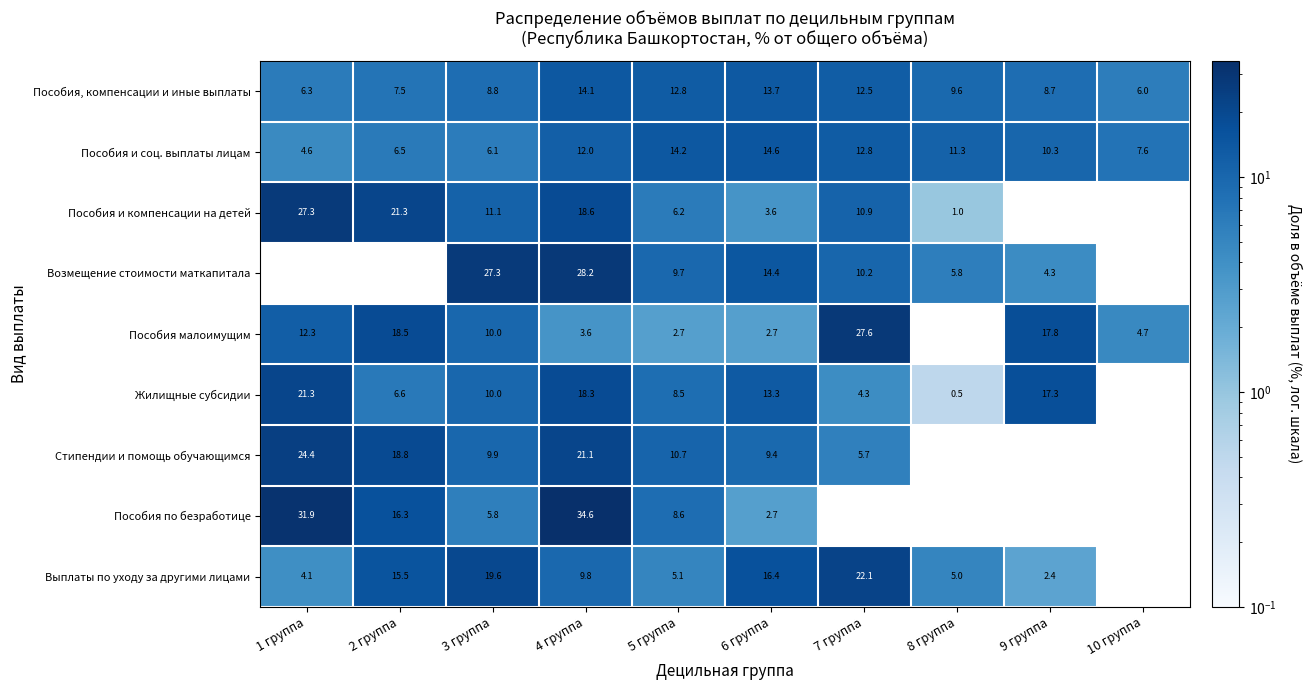

The Пособия по безработице series shows 53.4 at 1 группа. True or false?

False